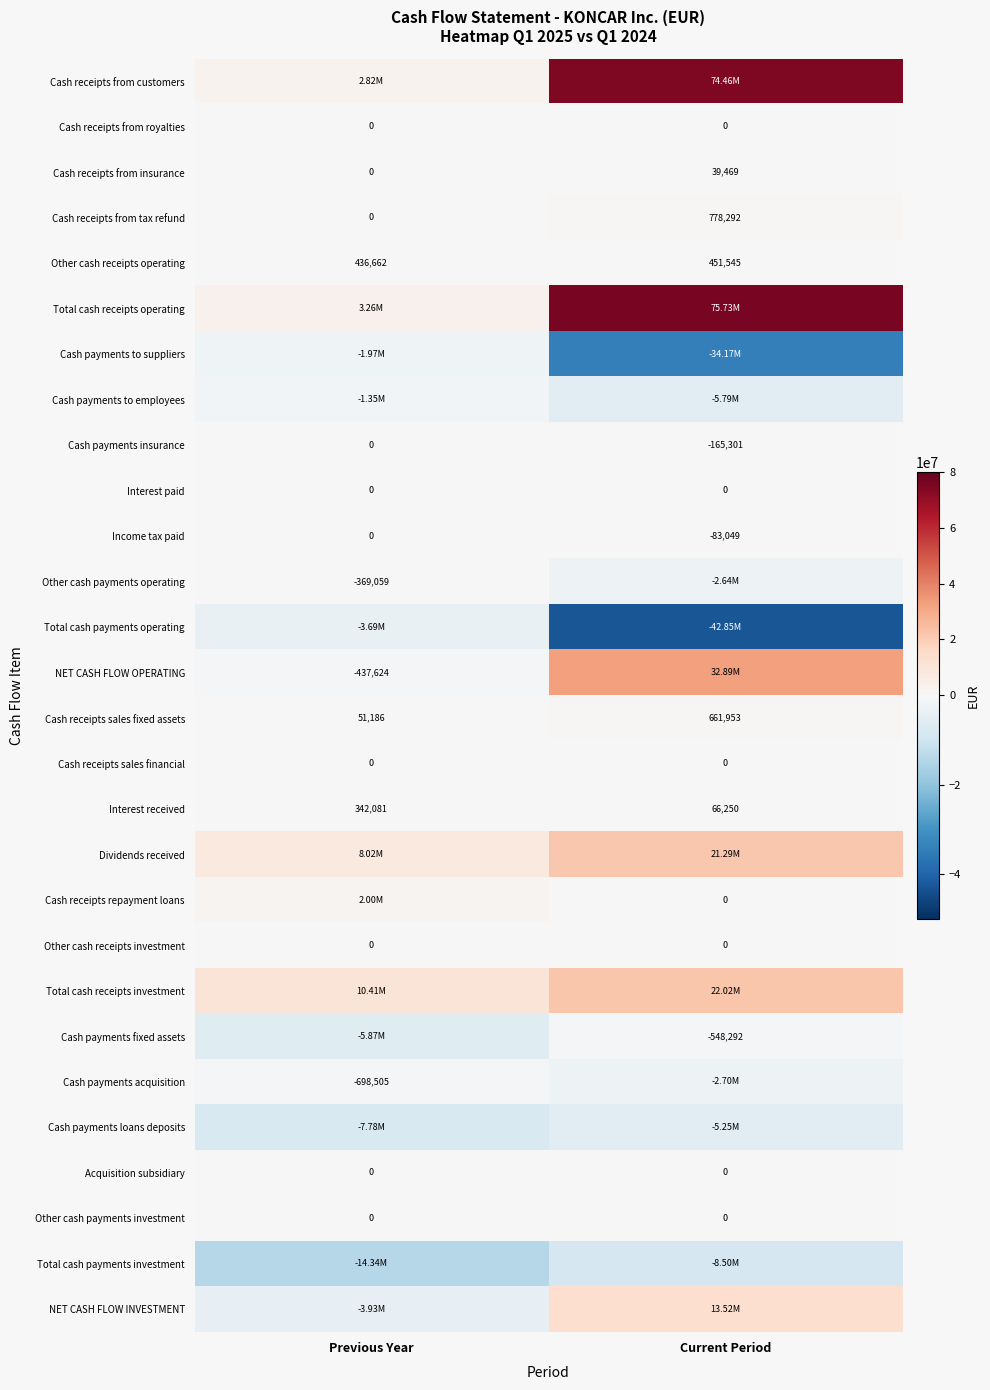

What is the sum of all Cash receipts sales fixed assets values?

713139